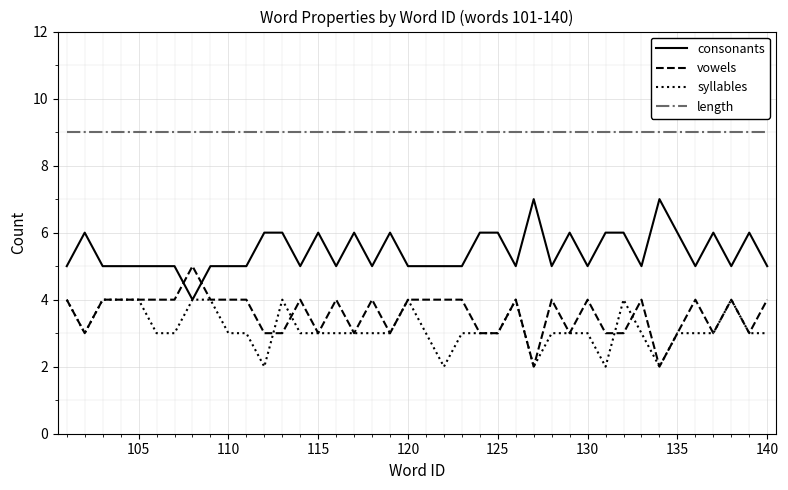

What is the highest value of the length series?

9